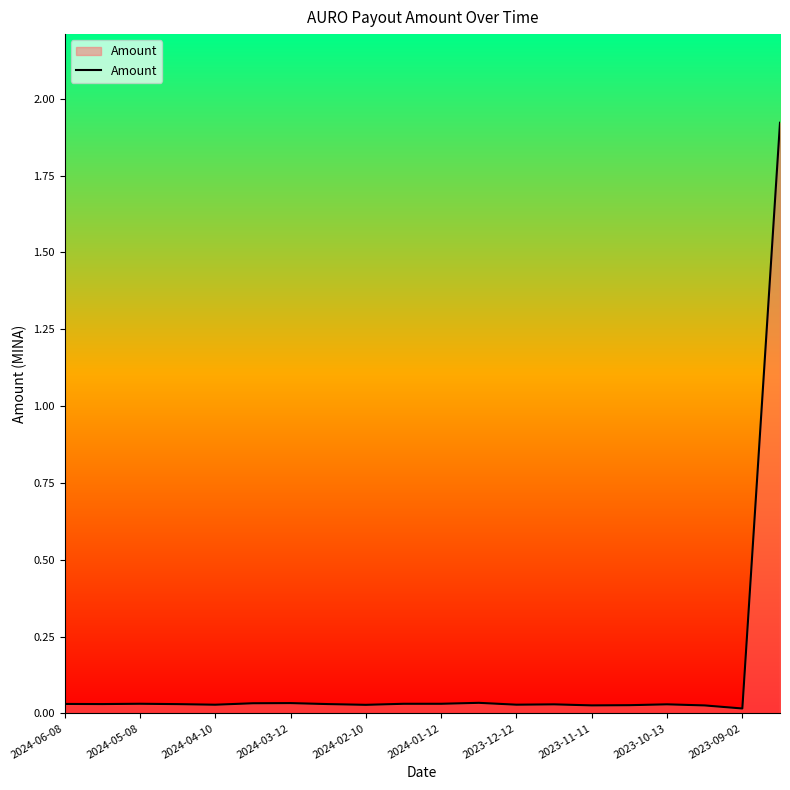

What is the difference between the maximum and minimum values?

1.9